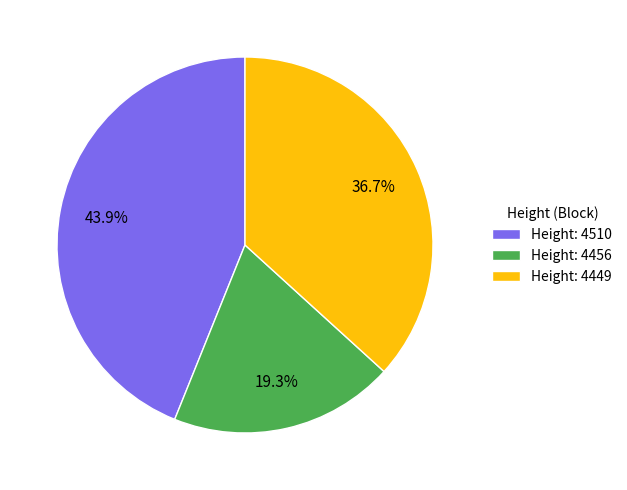

How many segments does this pie chart have?

3